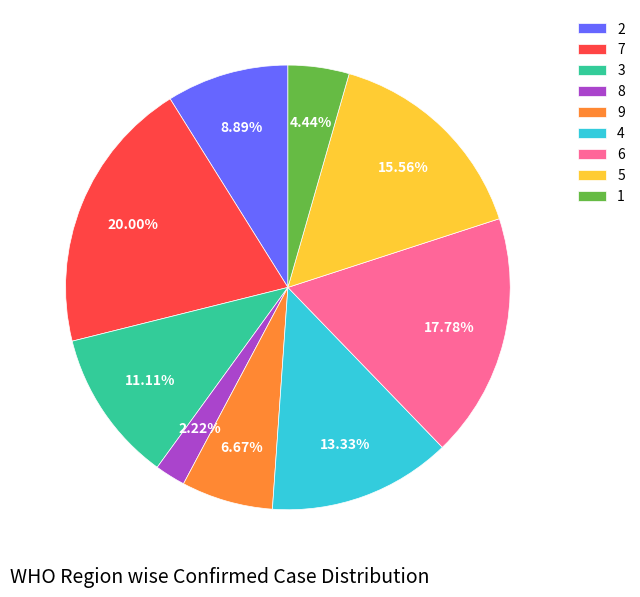

Which slice is the smallest?

8